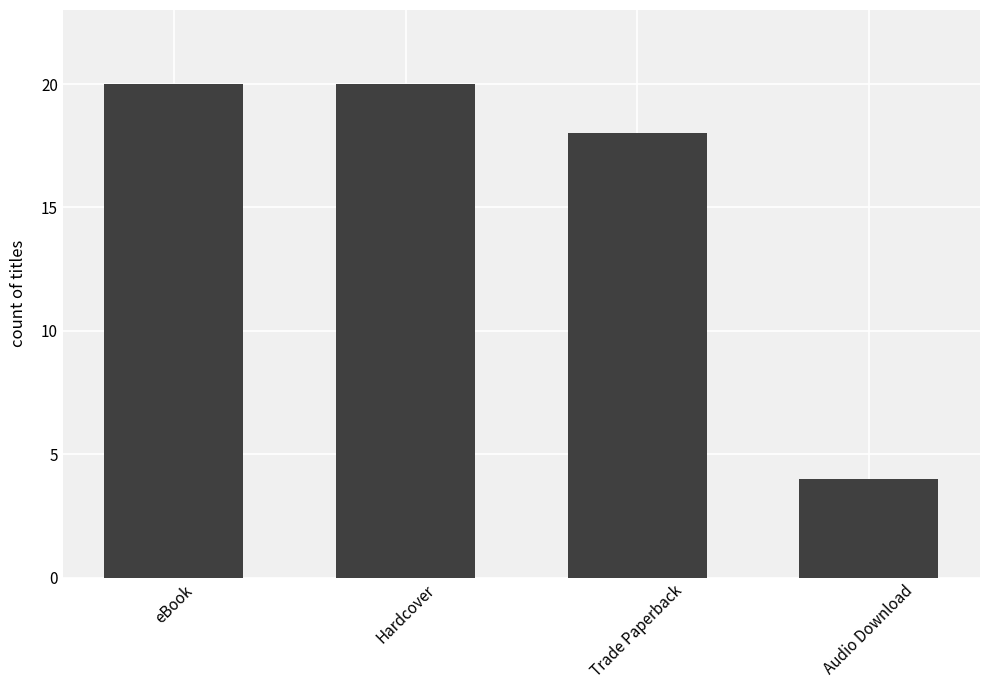

What is the sum of the values at Audio Download and Trade Paperback?

22